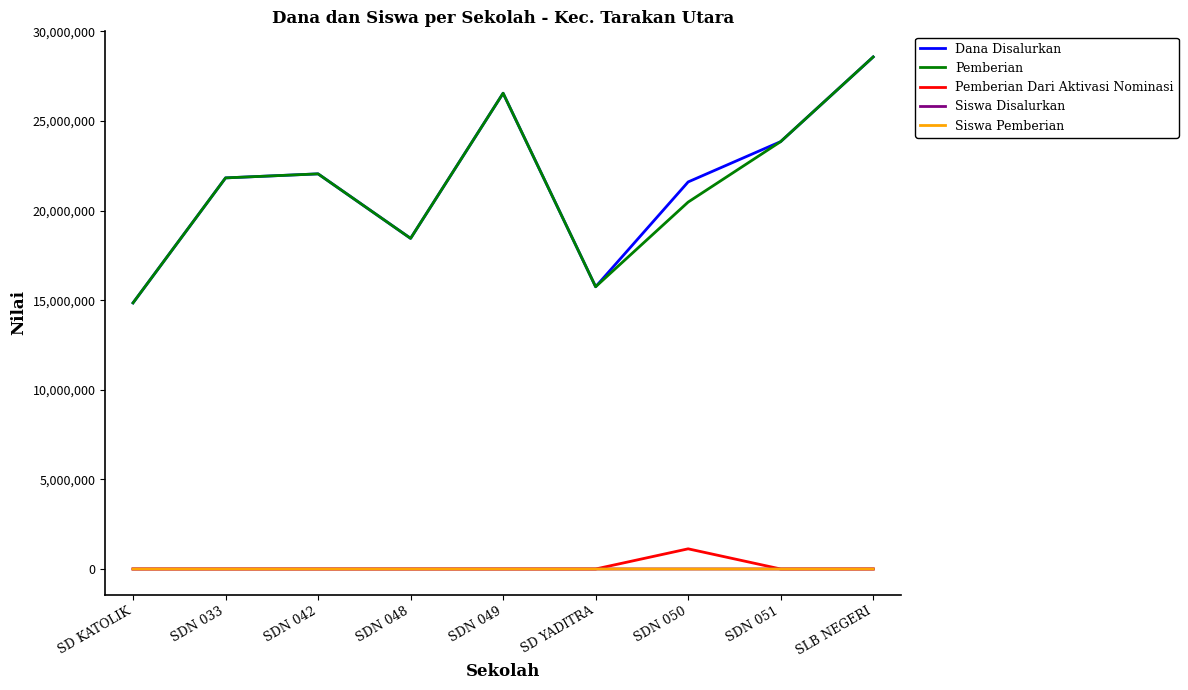

The value of Pemberian at SDN 048 is 18450000. True or false?

True